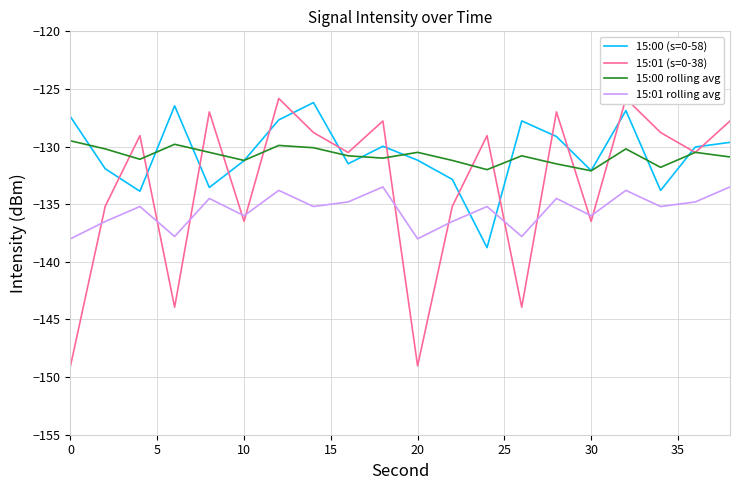

After their last crossing, which series has the higher values: 15:00 (s=0-58) or 15:01 (s=0-38)?

15:01 (s=0-38)